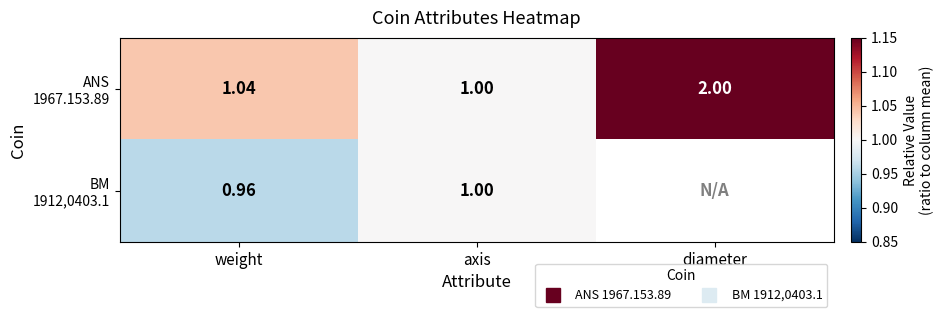

How many series are shown in this chart?

2